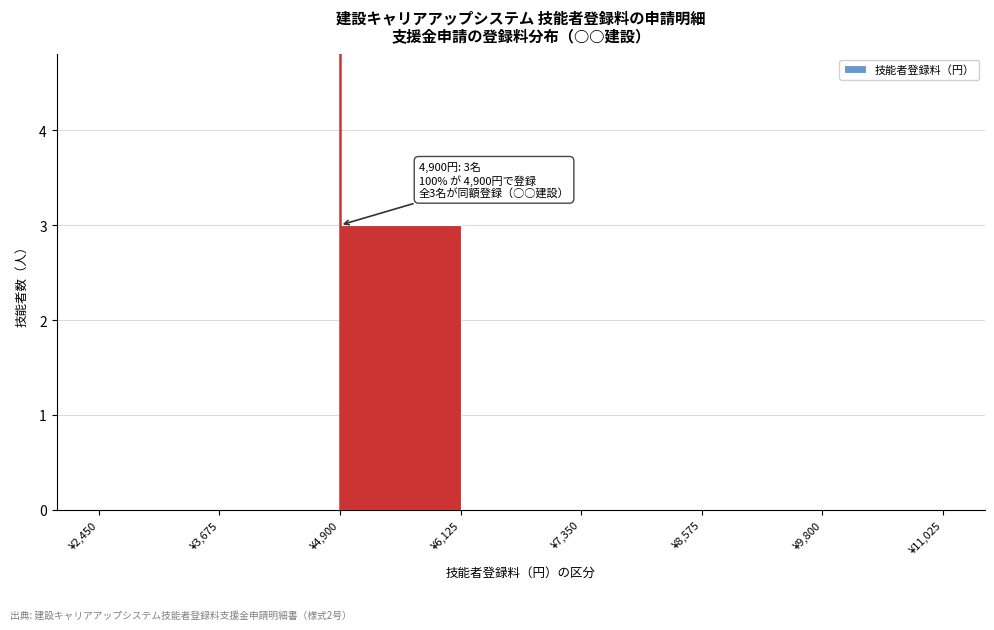

Over which range of the x-axis is the bar tallest?

5000 to 6200